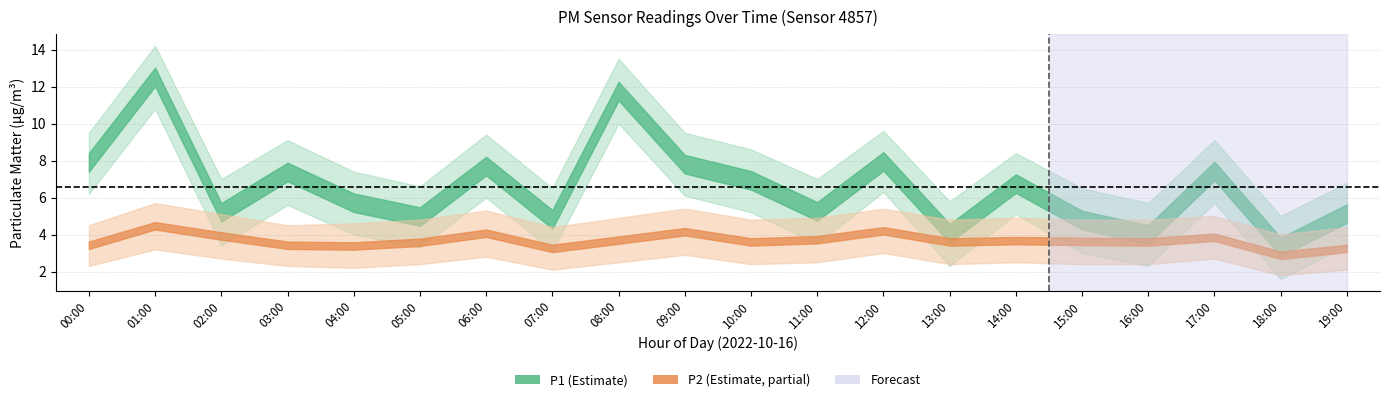

At which category is the sum across all series the highest?

01:00